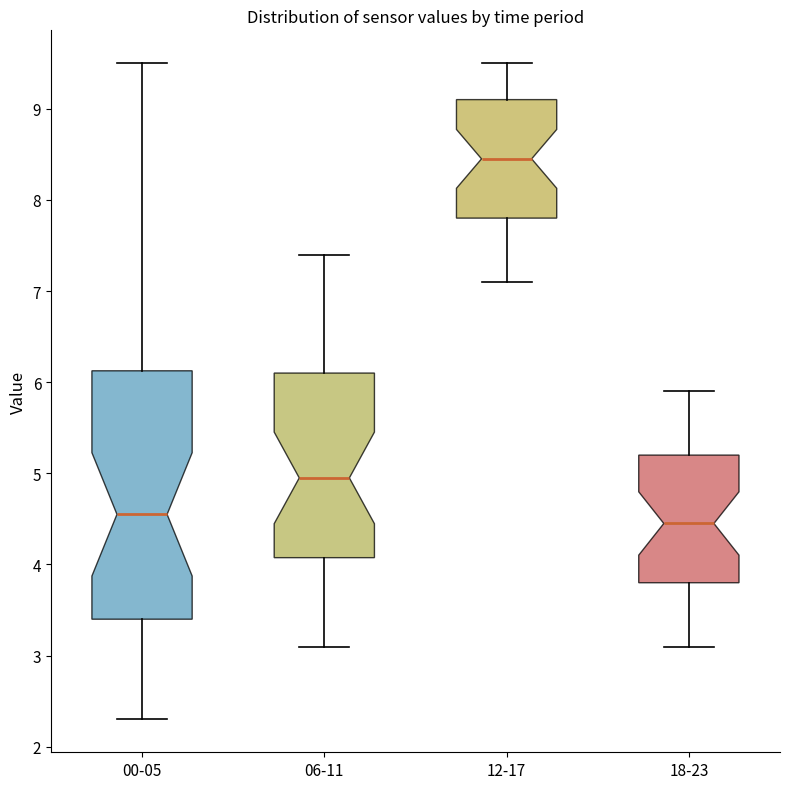

Reading left to right, read every box against the y-axis: the position of its median line, the range the box covers, and the ends of its whiskers. The values are not printed on the chart, so give them approximately, as read against the axis.

00-05: median 4.6, box 3.4 to 6.1, whiskers 2.3 to 9.5
06-11: median 5.0, box 4.1 to 6.1, whiskers 3.1 to 7.4
12-17: median 8.5, box 7.8 to 9.1, whiskers 7.1 to 9.5
18-23: median 4.5, box 3.8 to 5.2, whiskers 3.1 to 5.9